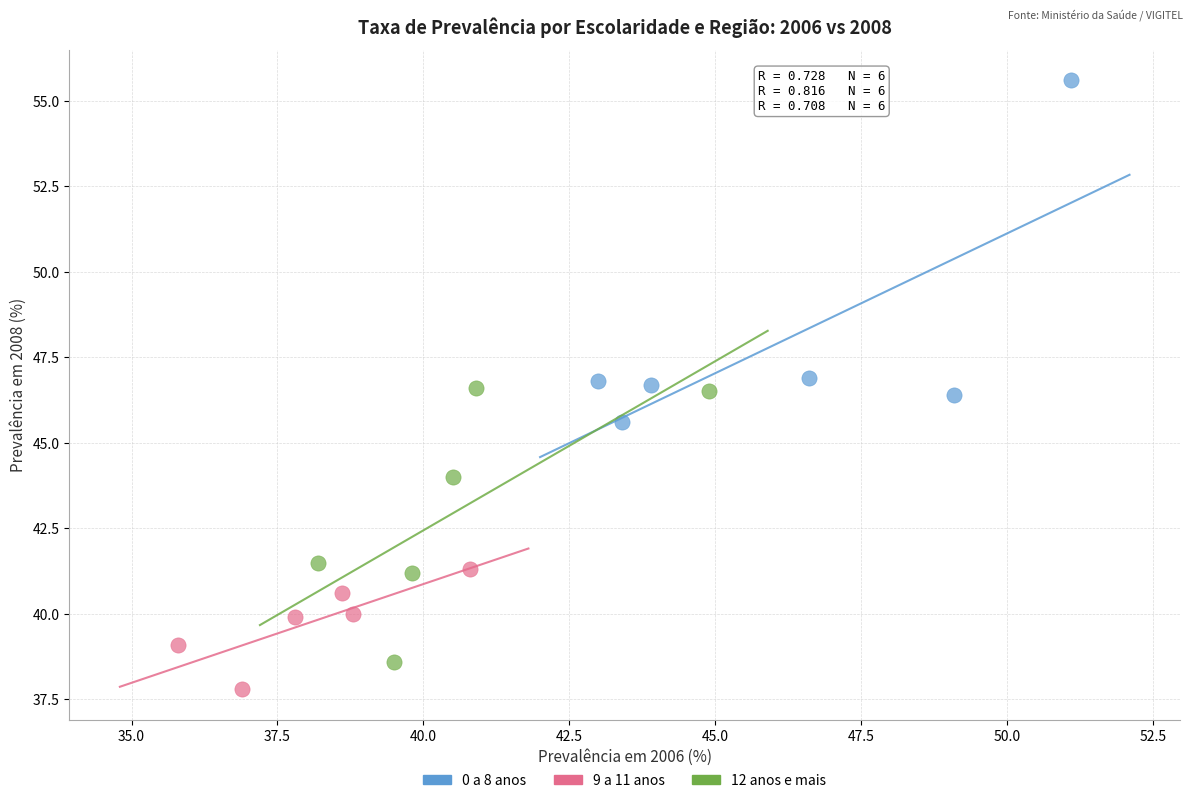

Which series has the widest spread of Y values?

0 a 8 anos